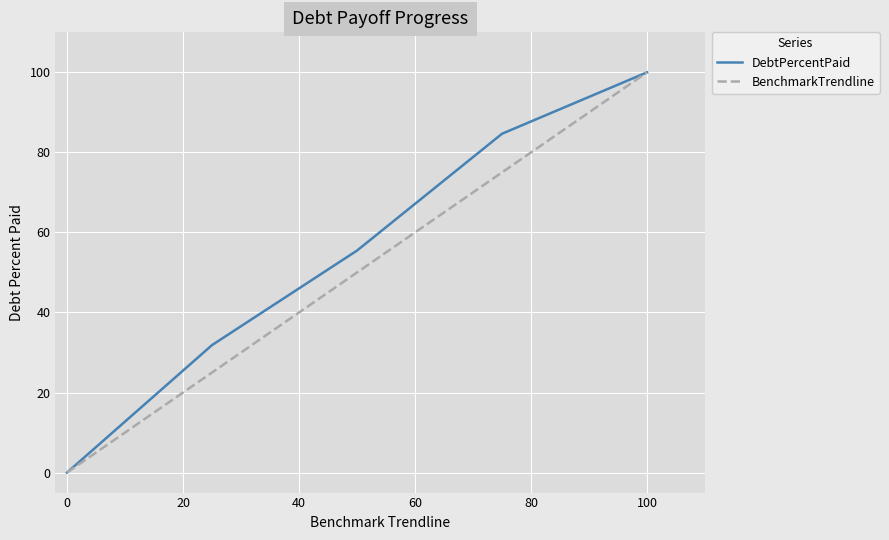

What are all the series names shown in the legend?

DebtPercentPaid, BenchmarkTrendline